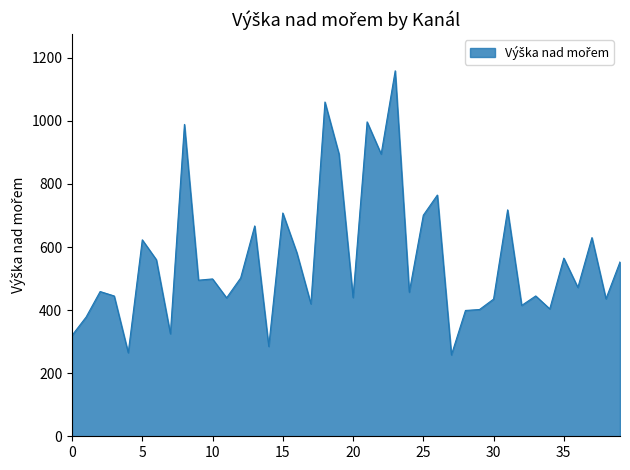

What is the maximum value shown in the chart?

1159